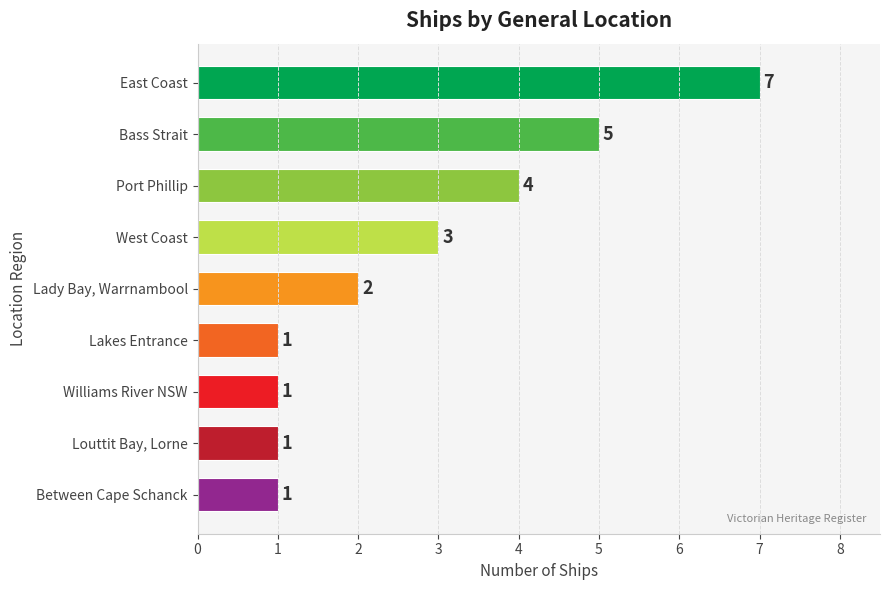

True or false: the data shows 4 at East Coast.

False